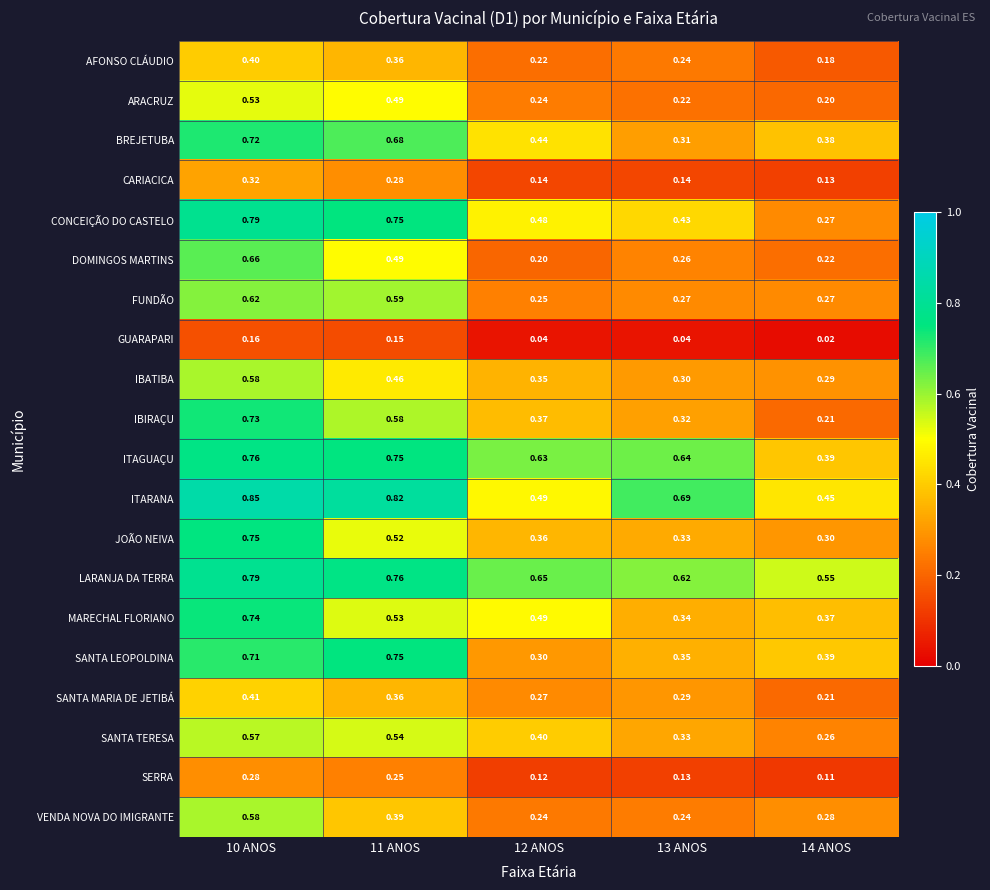

Which series has the largest total across all categories?

LARANJA DA TERRA